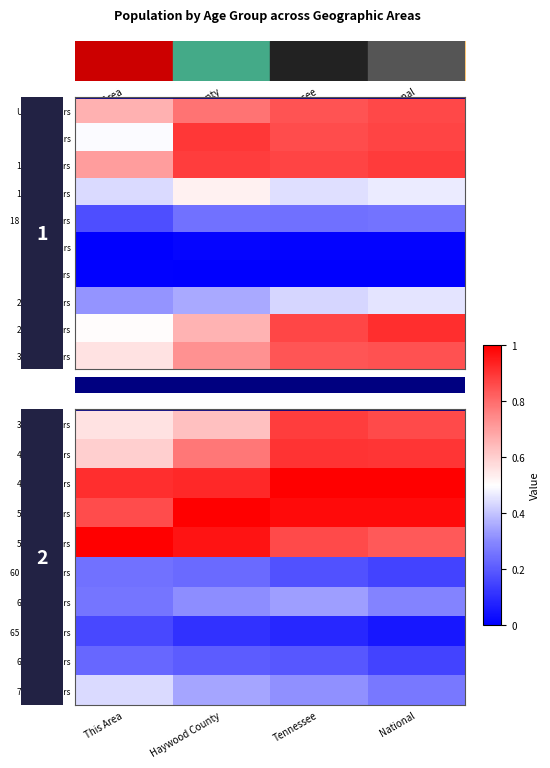

How many categories are shown in the chart?

4